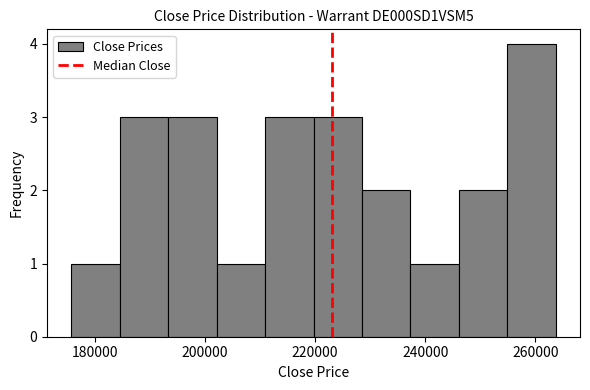

Reading left to right, transcribe this chart: for each bar, give the range it covers on the x-axis and its height. Neither the bar edges nor the heights are printed on the chart, so give them approximately, as read against the axes.

176000 to 184000: 1
184000 to 194000: 3
194000 to 202000: 3
202000 to 210000: 1
210000 to 220000: 3
220000 to 228000: 3
228000 to 238000: 2
238000 to 246000: 1
246000 to 254000: 2
254000 to 264000: 4